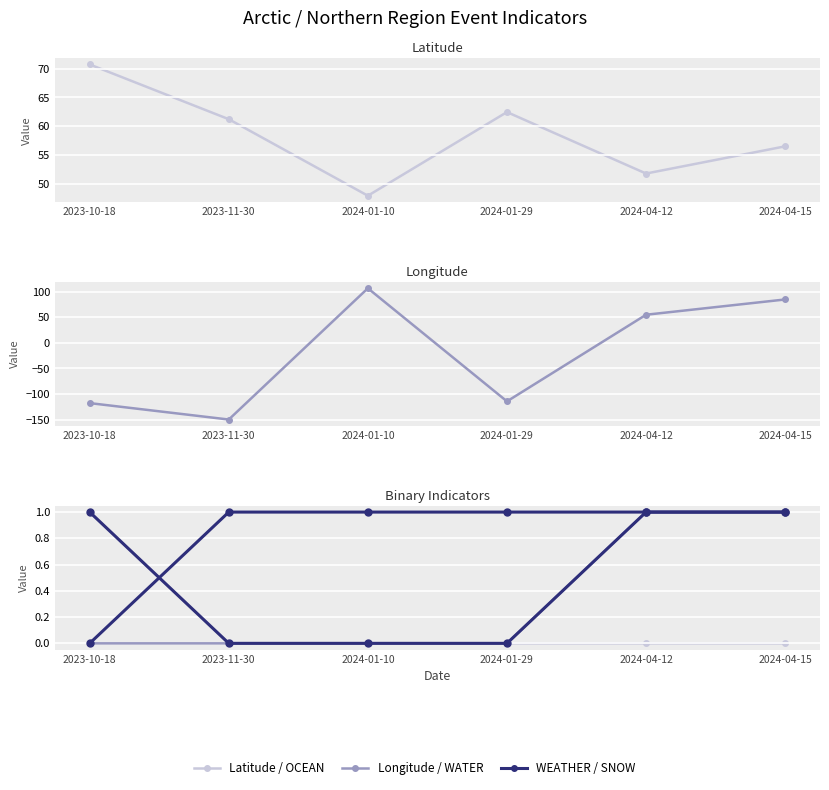

At 2024-01-10, list the series in order from smallest to largest.

OCEAN, WATER, SNOW, WEATHER, Latitude, Longitude